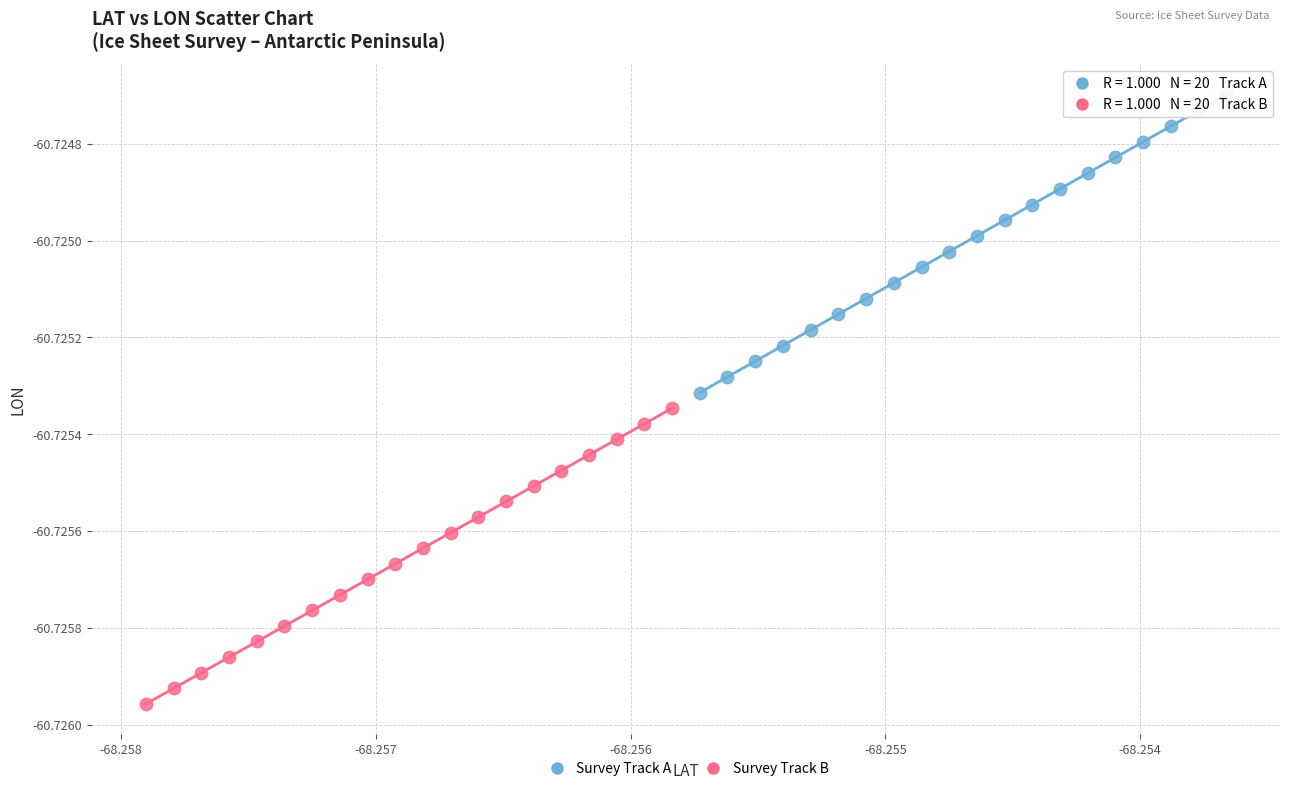

Which series reaches the maximum Y coordinate?

Survey Track A